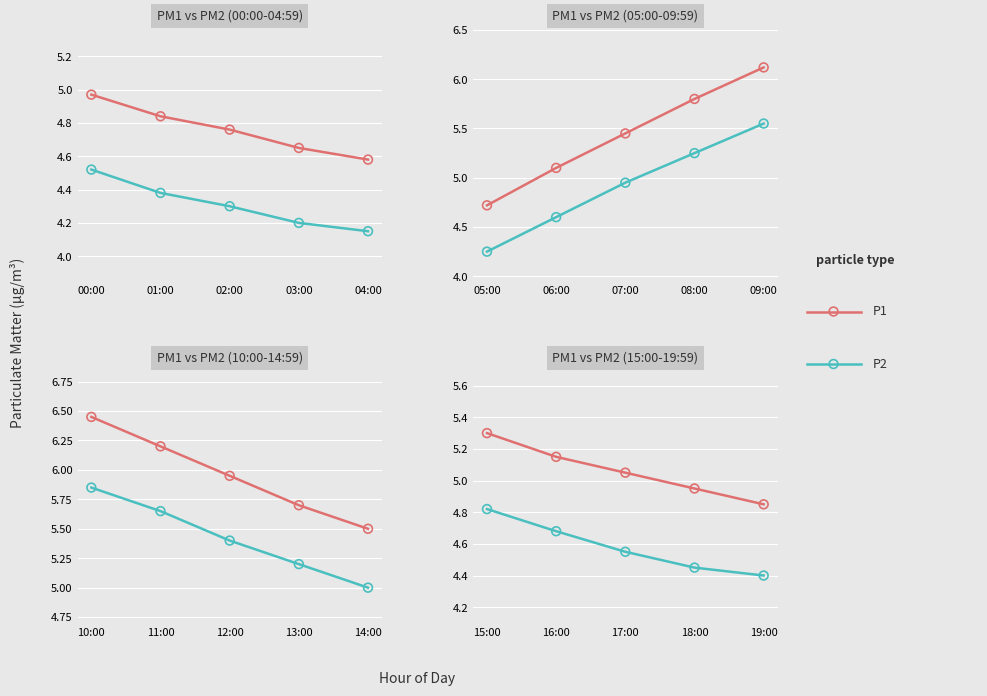

Is the value of P1 at 18:00 greater than the value of P2 at 15:00?

Yes